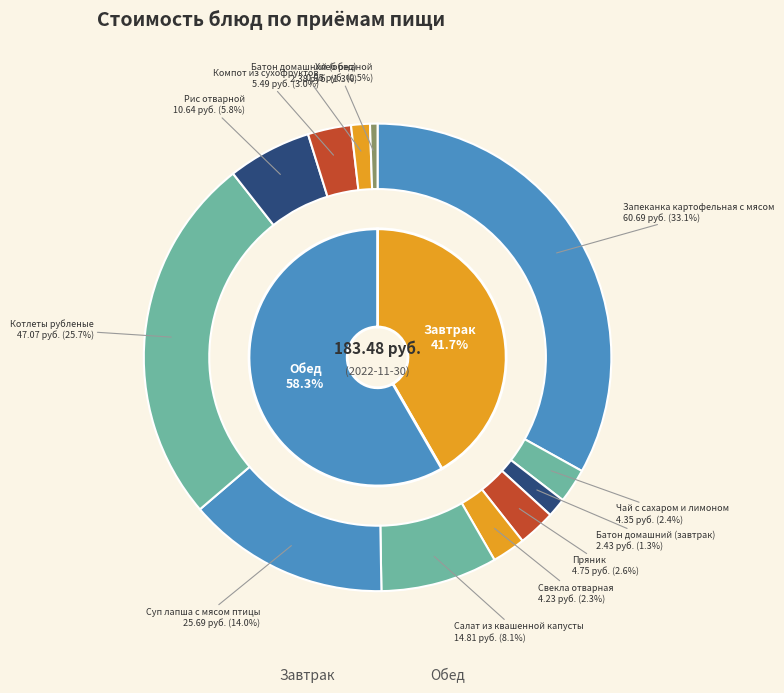

What percentage do Котлеты рубленые and Салат из квашенной капусты together represent?

33.7%